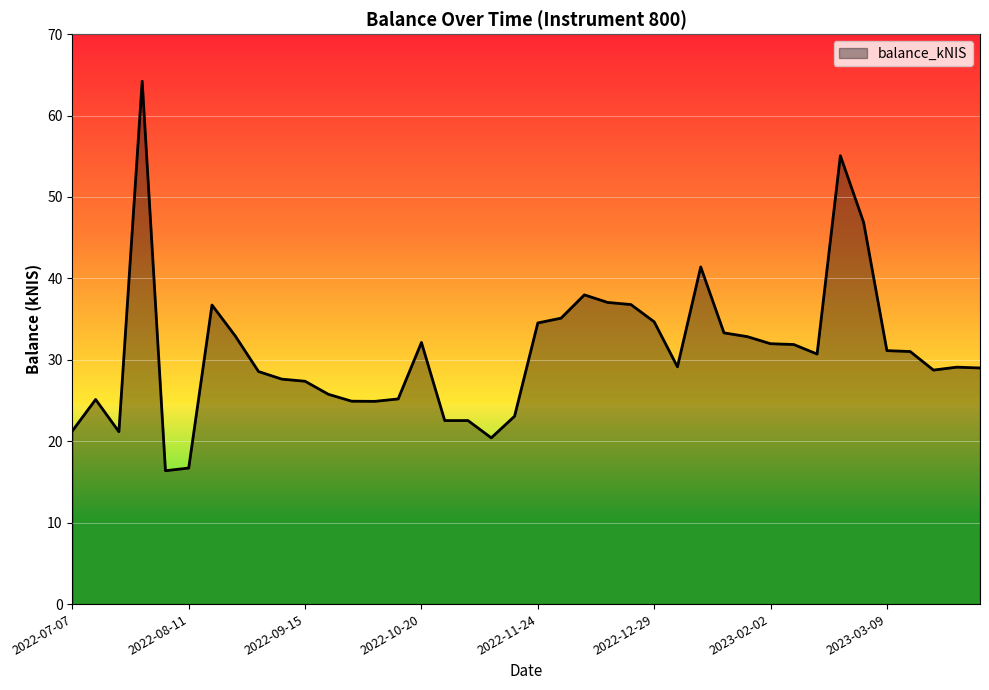

How many lines are shown in the chart?

1